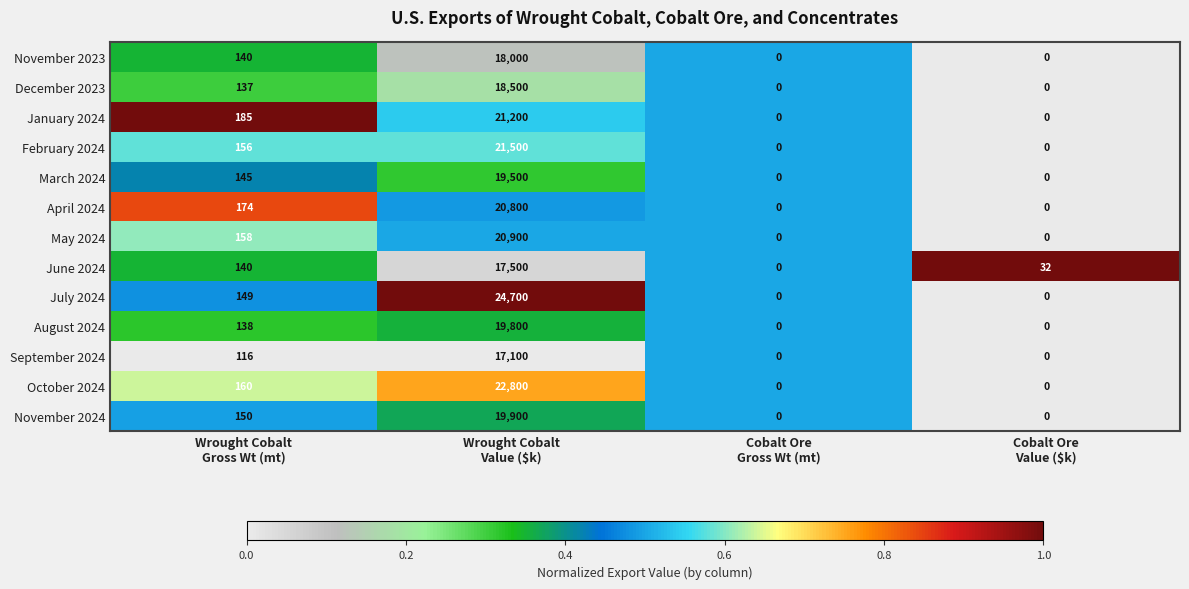

What is the spread (max minus min) of values at Cobalt Ore
Value ($k)?

32